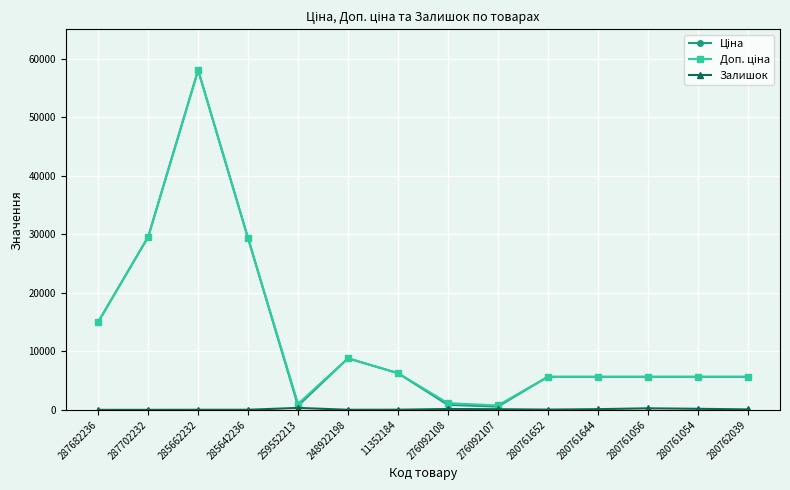

At which category is the sum across all series the highest?

285662232